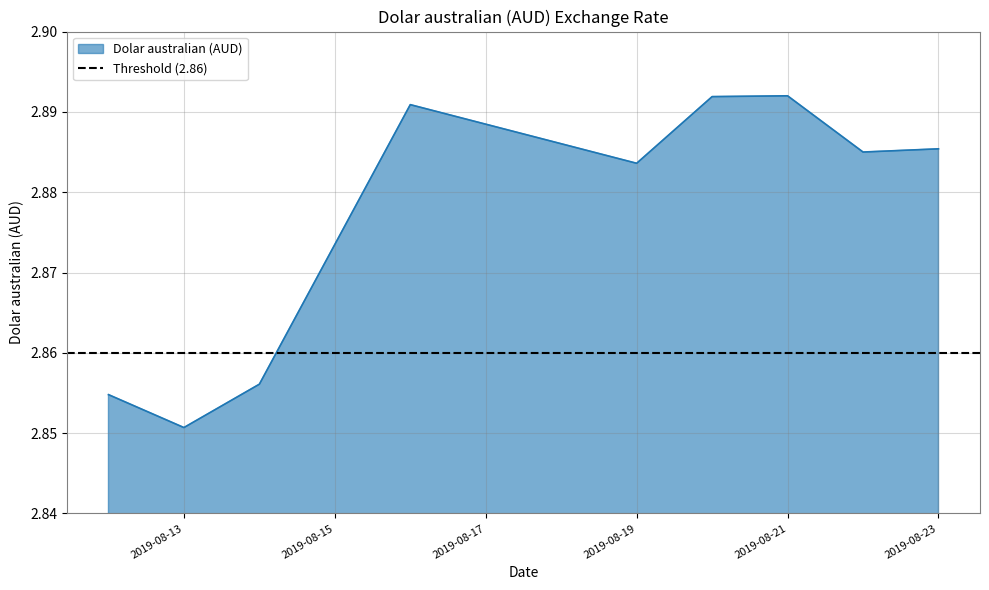

Reading left to right, what are all the values shown in this chart?

2019-08-12=2.9	2019-08-13=2.9	2019-08-14=2.9	2019-08-16=2.9	2019-08-19=2.9	2019-08-20=2.9	2019-08-21=2.9	2019-08-22=2.9	2019-08-23=2.9